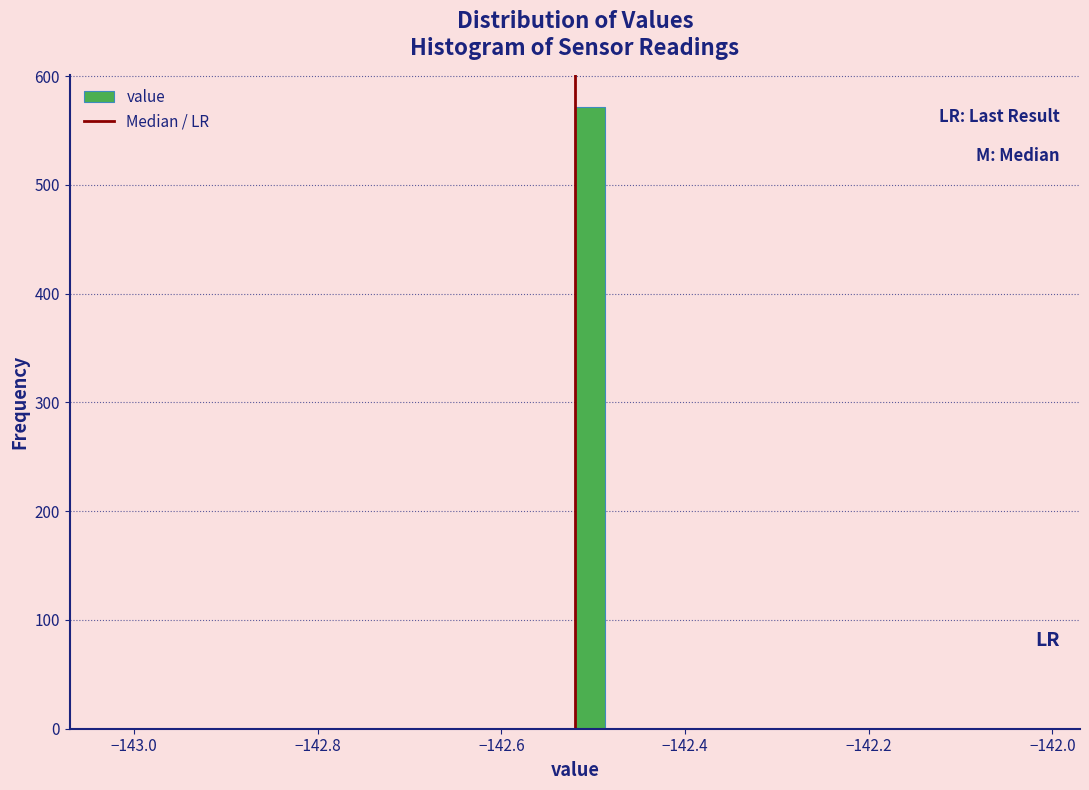

Around what value on the x-axis is the tallest bar? Give the approximate position of its centre, as read against the axis.

-142.50